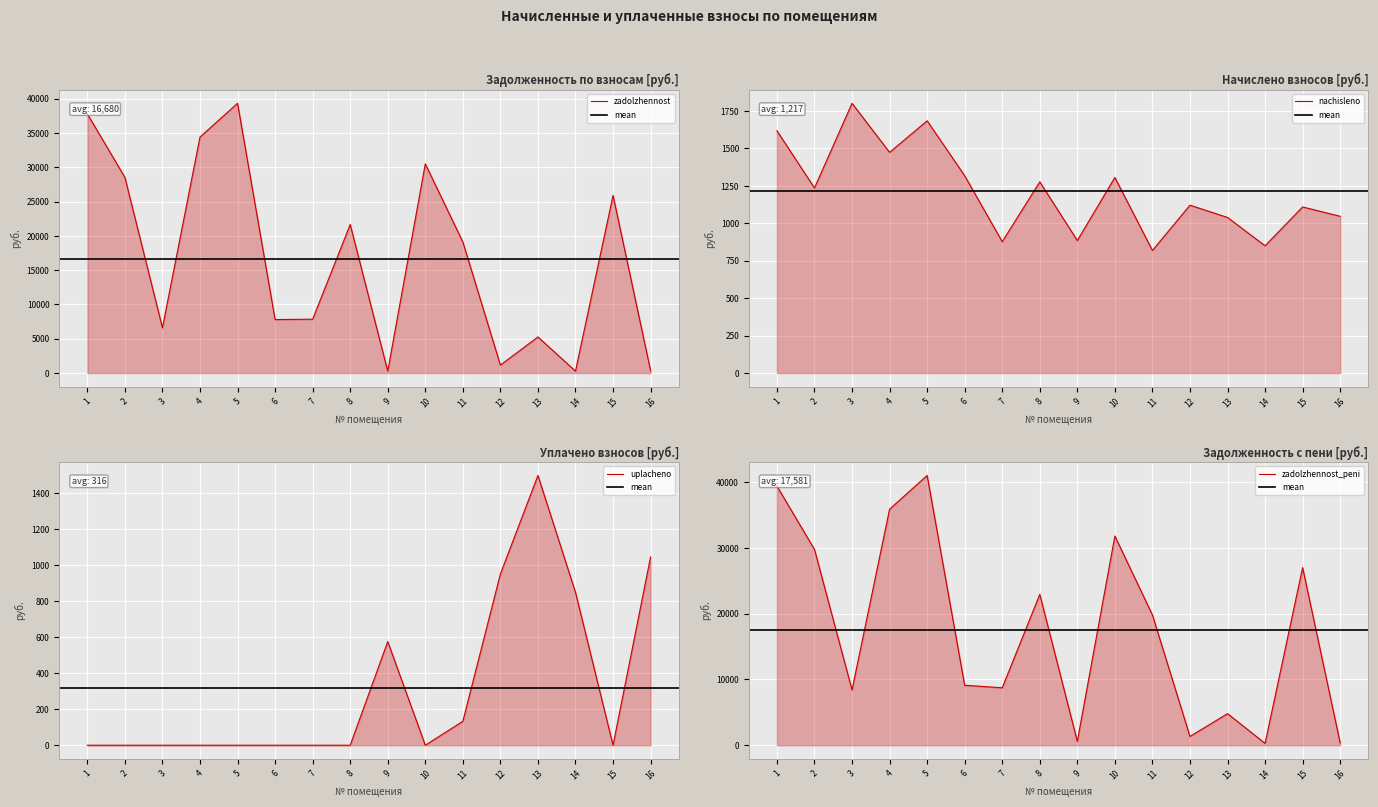

Is the value of nachisleno at 14 greater than the value of zadolzhennost at 5?

No